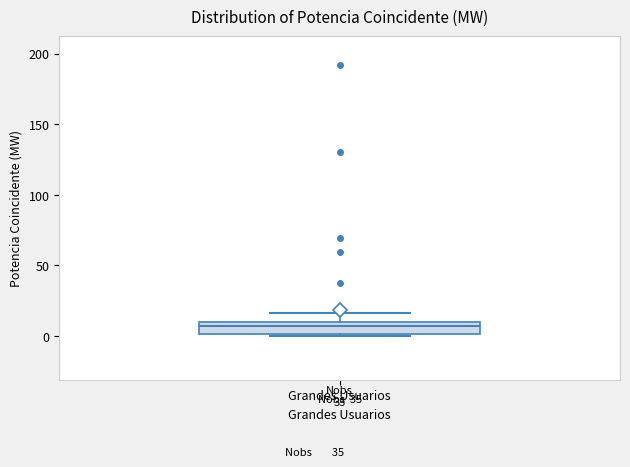

Read this box plot against the y-axis: the position of the median line, the range covered by the box, and the ends of both whiskers. The values are not printed on the chart, so give them approximately, as read against the axis.

median 5, box 0 to 10, whiskers 0 (just below the box's lower edge) to 15